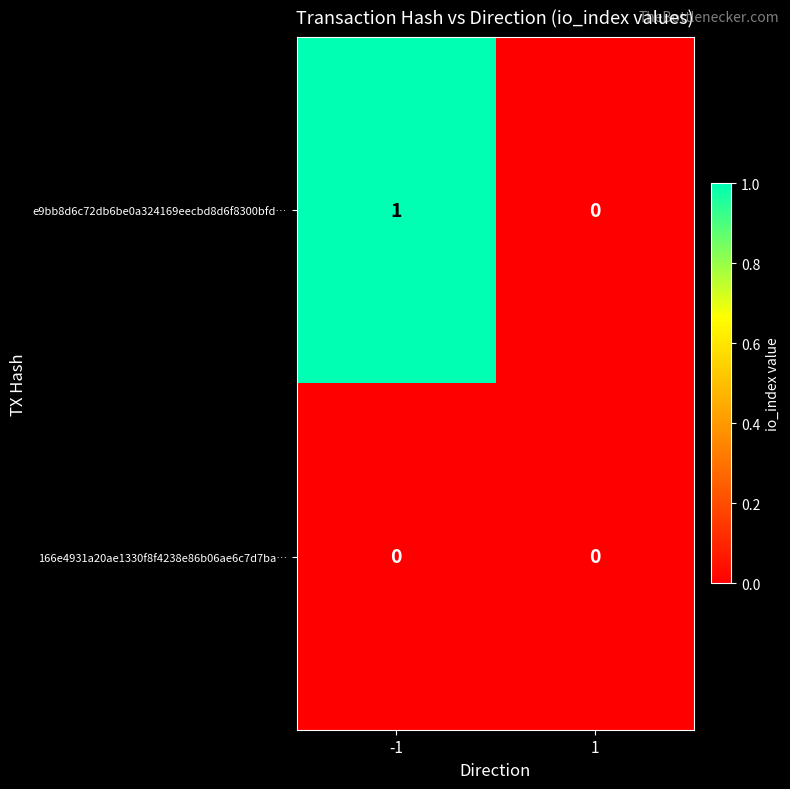

Which series has the largest range (max minus min)?

e9bb8d6c72db6be0a324169eecbd8d6f8300bfd…